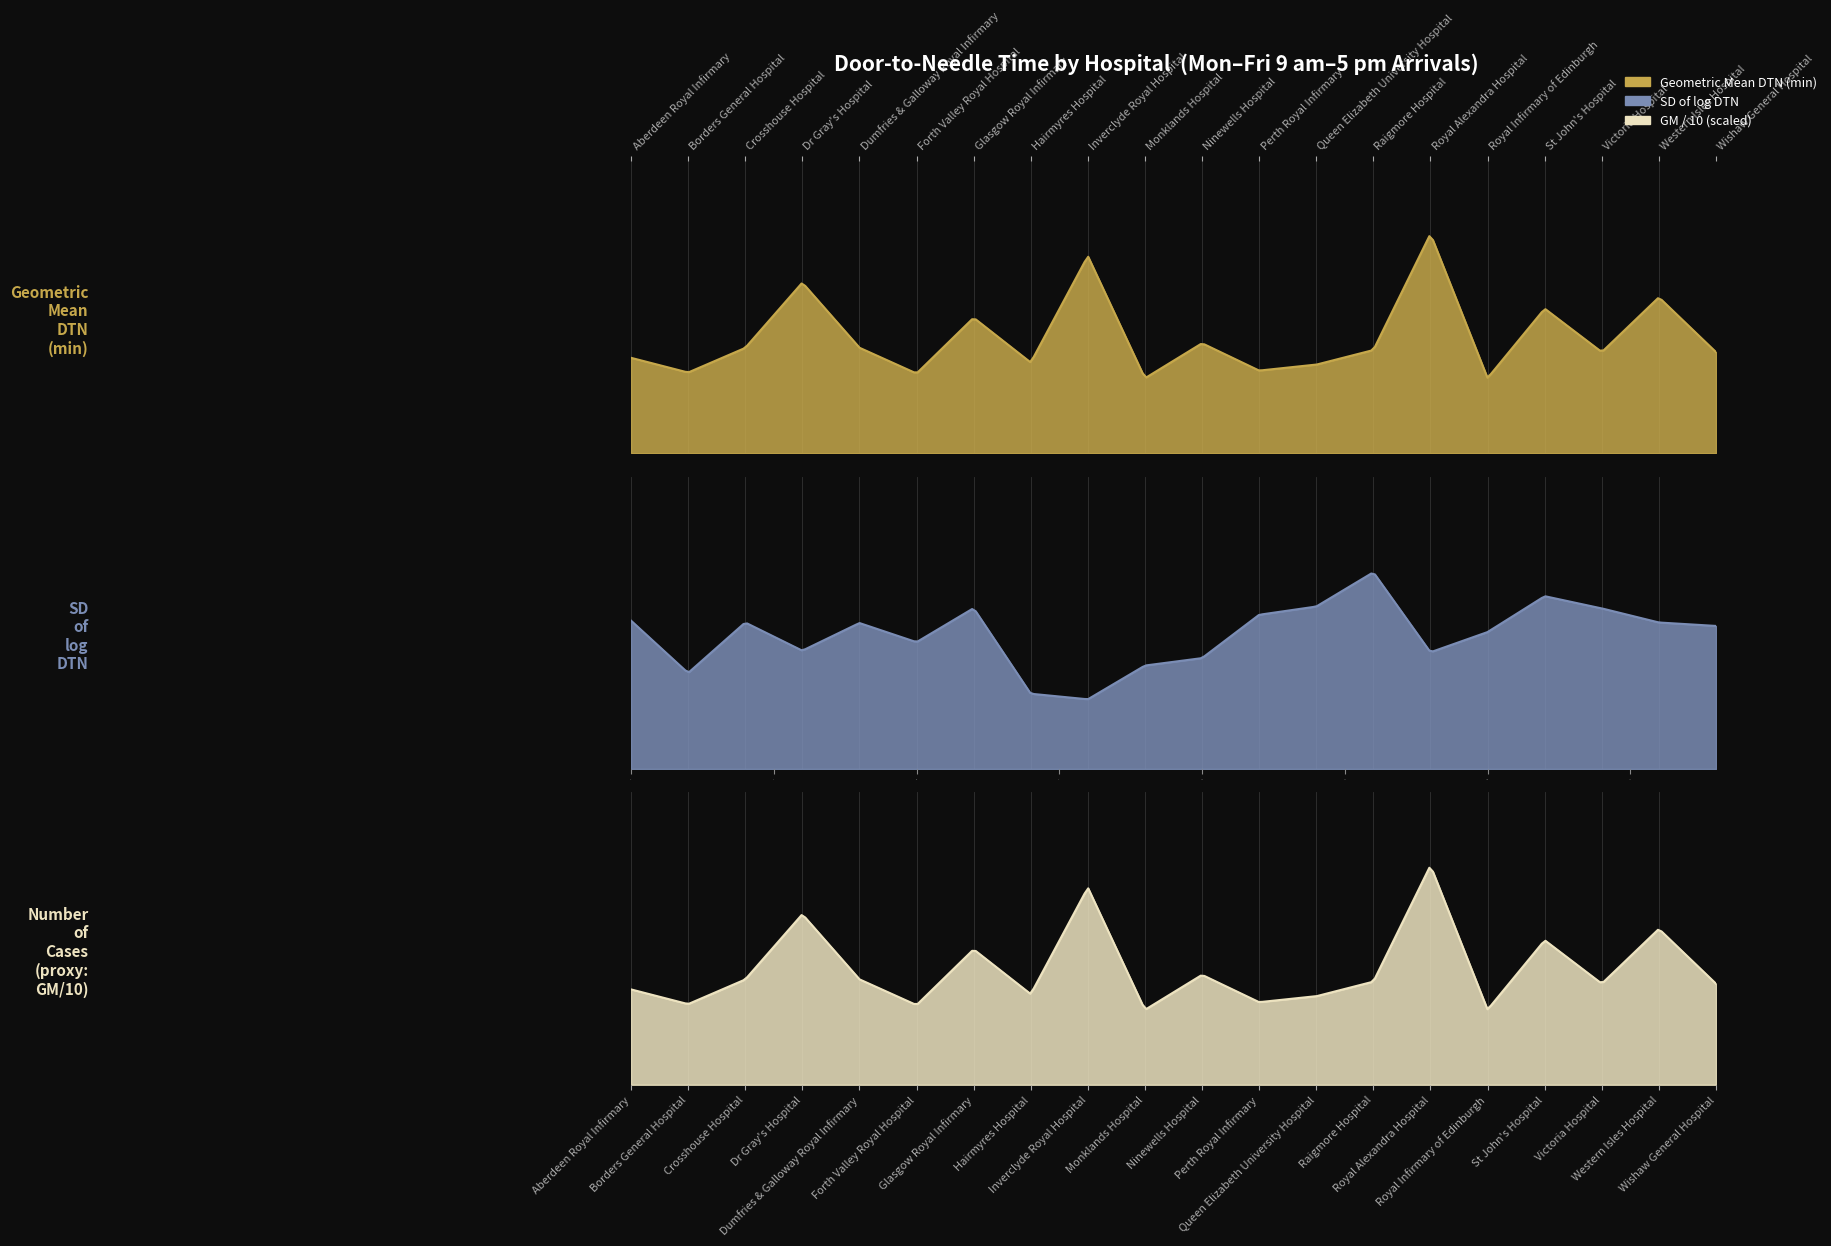

What is the difference between the second highest and minimum values in the Geometric Mean DTN (min) series?

59.8